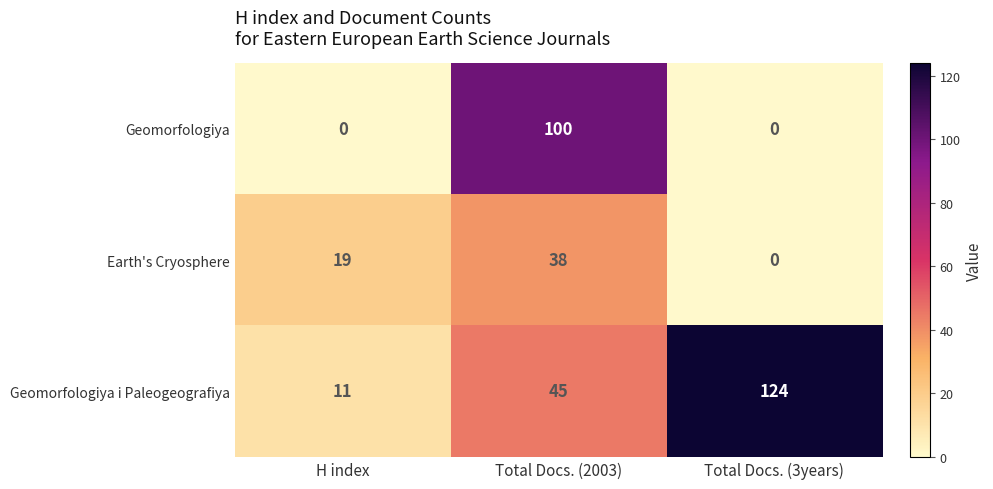

What is the maximum value for Geomorfologiya?

100